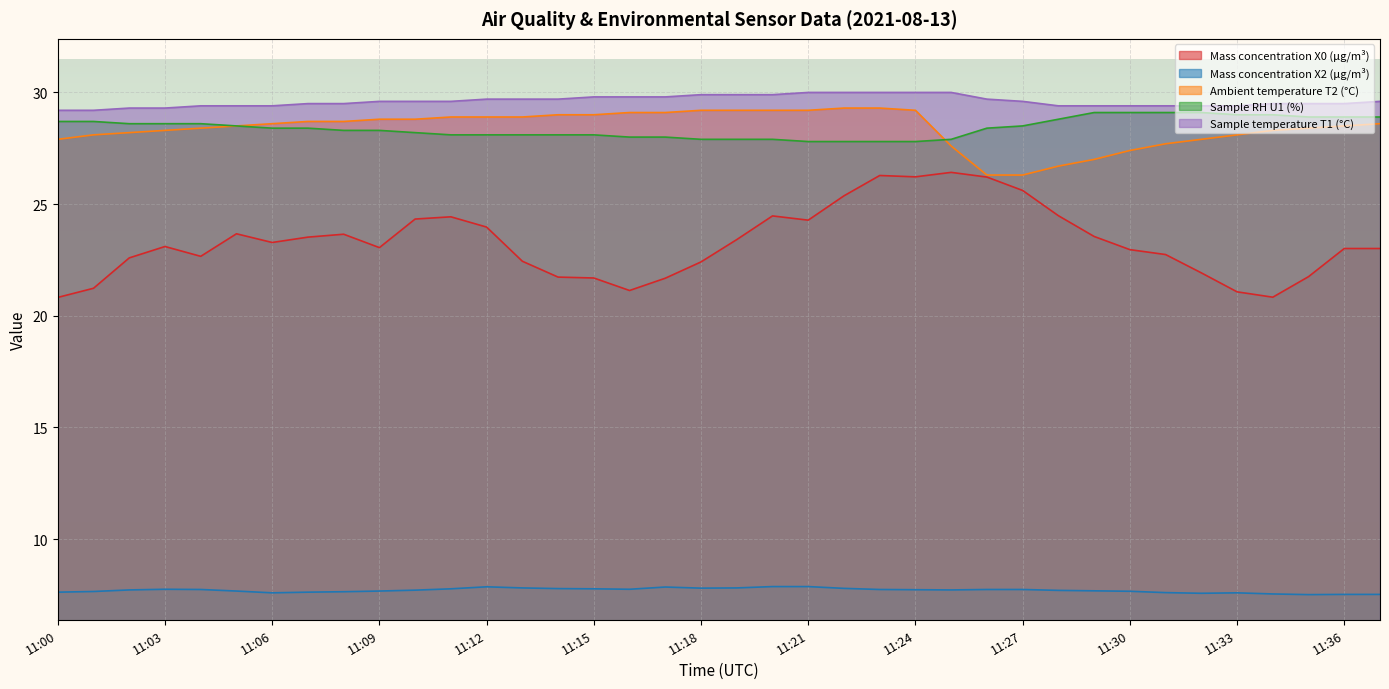

How many values in the Sample RH U1 (%) series are below 28?

8